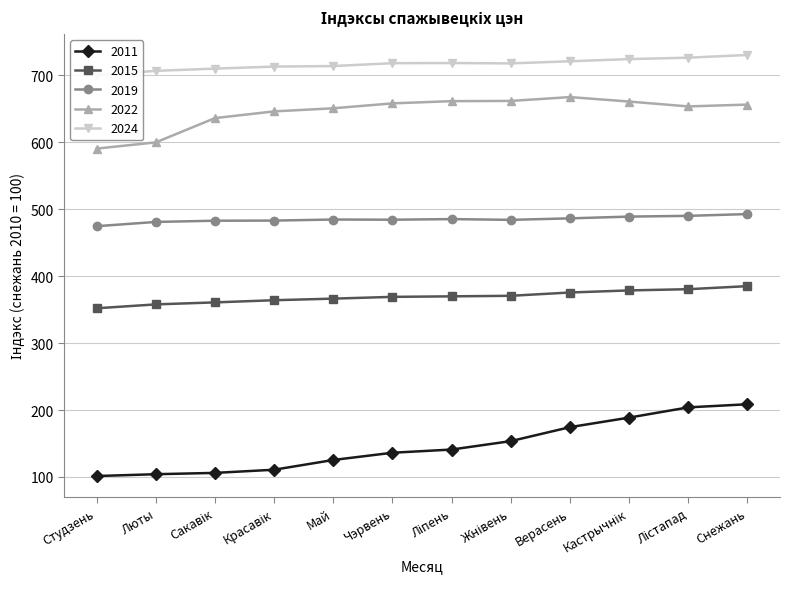

Reading left to right, list all the values displayed in this chart.

2011: 101.4	104.2	106.1	110.8	125.4	136.2	141.0	153.6	174.5	188.7	204.0	208.7
2015: 352.1	357.9	360.9	364.1	366.5	369.1	369.9	370.7	375.6	378.8	380.6	385.2
2019: 474.7	481.1	482.9	483.1	484.7	484.4	485.3	484.2	486.4	489.1	490.2	492.8
2022: 590.7	600.0	636.3	646.2	650.9	658.3	661.5	661.9	667.6	661.0	653.7	656.4
2024: 700.3	706.8	710.2	713.2	714.0	718.3	718.5	718.0	721.1	724.4	726.5	730.6